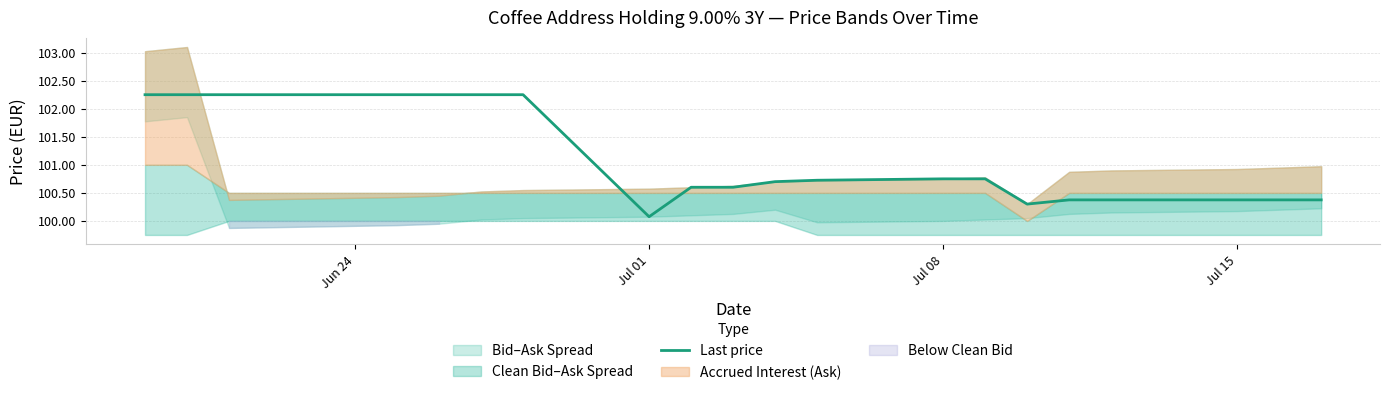

What is the lowest value of the Last price series?

100.1